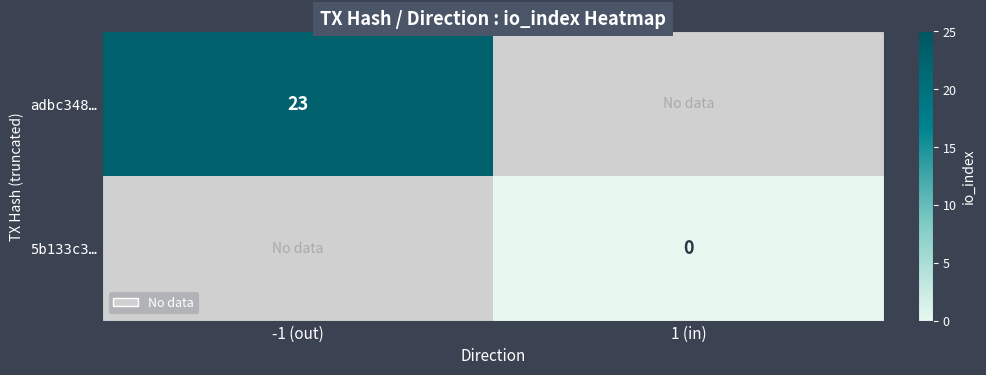

True or false: adbc348… has a value of 23 at -1 (out).

True